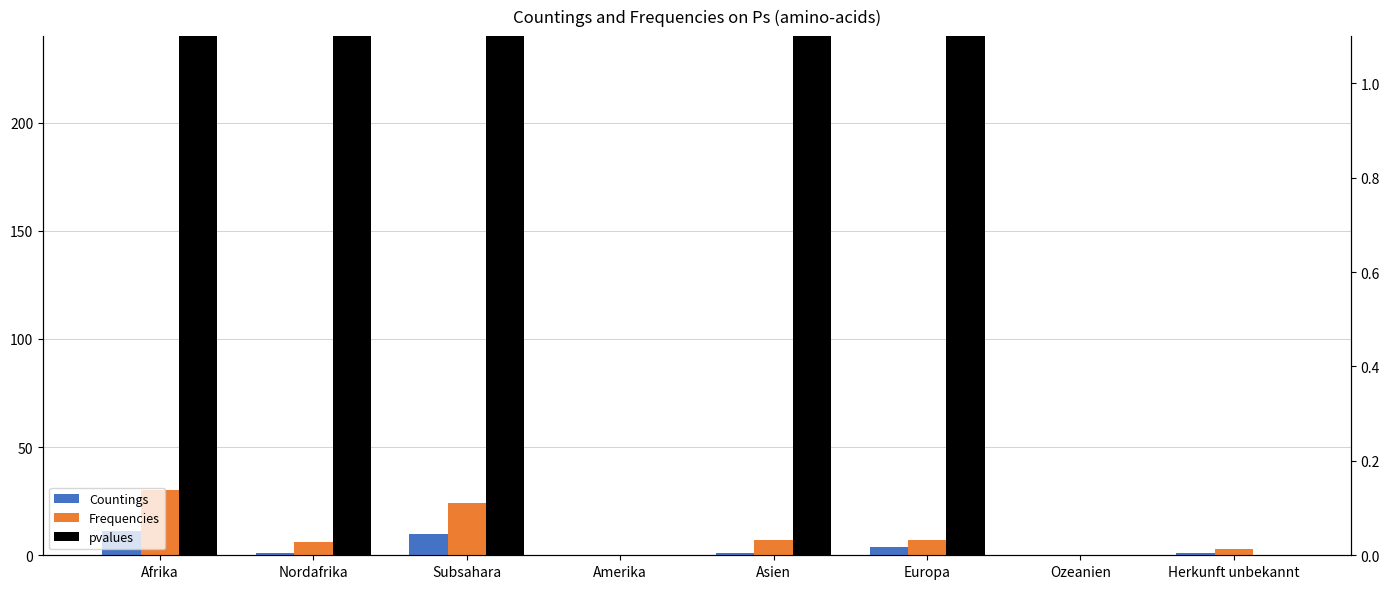

At which label is Frequencies closest to 15?

Asien